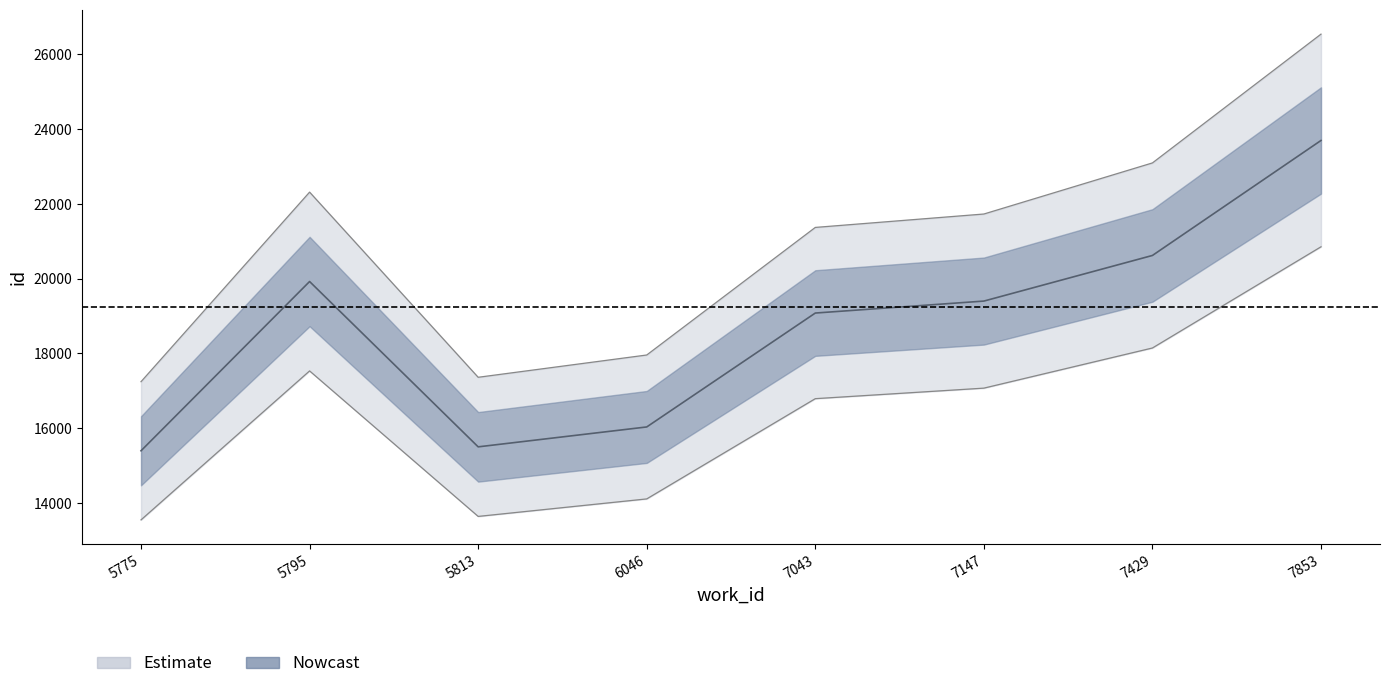

Which category has the highest value across all series?

7853